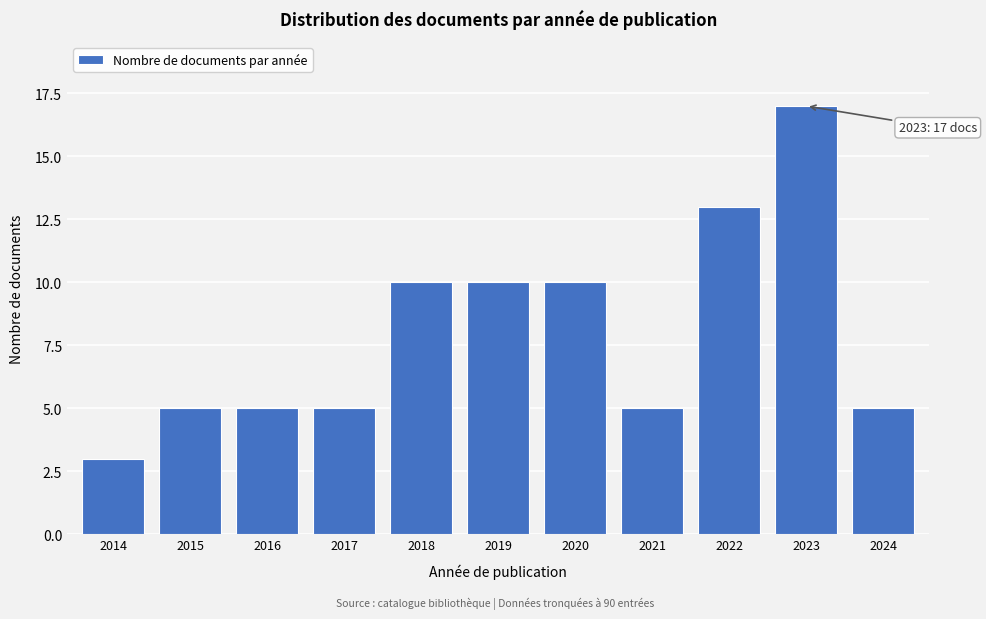

Reading left to right, list all the values displayed in this chart.

2014=3	2015=5	2016=5	2017=5	2018=10	2019=10	2020=10	2021=5	2022=13	2023=17	2024=5